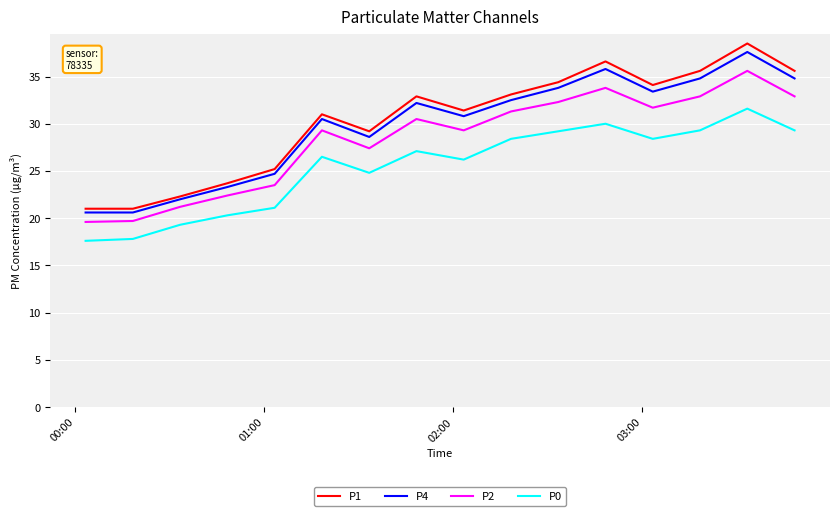

In P2, how many points are higher than both neighbors (excluding endpoints)?

4